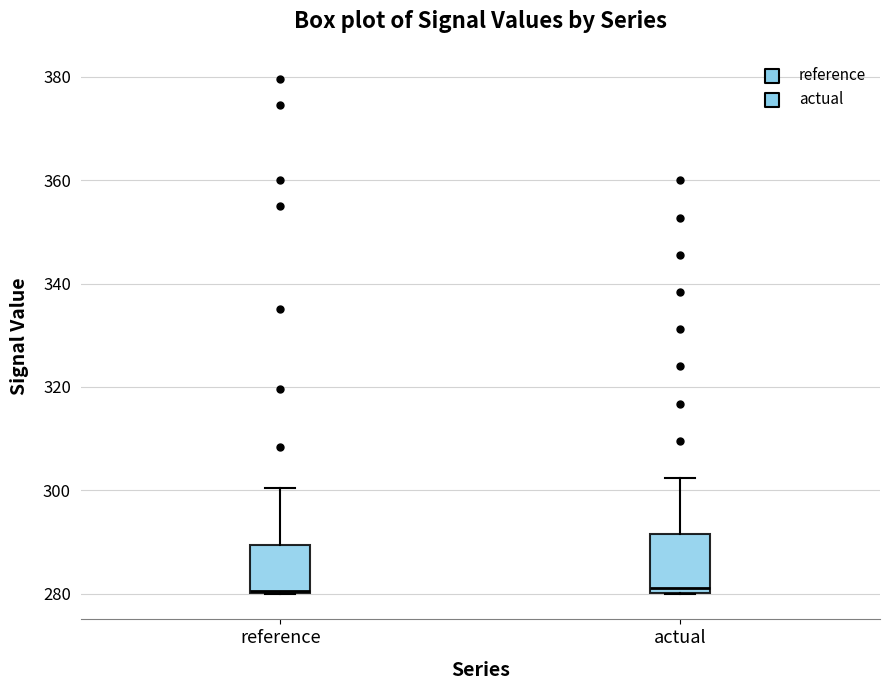

Reading left to right, read every box against the y-axis: the position of its median line, the range the box covers, and the ends of its whiskers. The values are not printed on the chart, so give them approximately, as read against the axis.

reference: median 280, box 280 to 290, whiskers 280 to 300
actual: median 282, box 280 to 292, whiskers 280 to 302